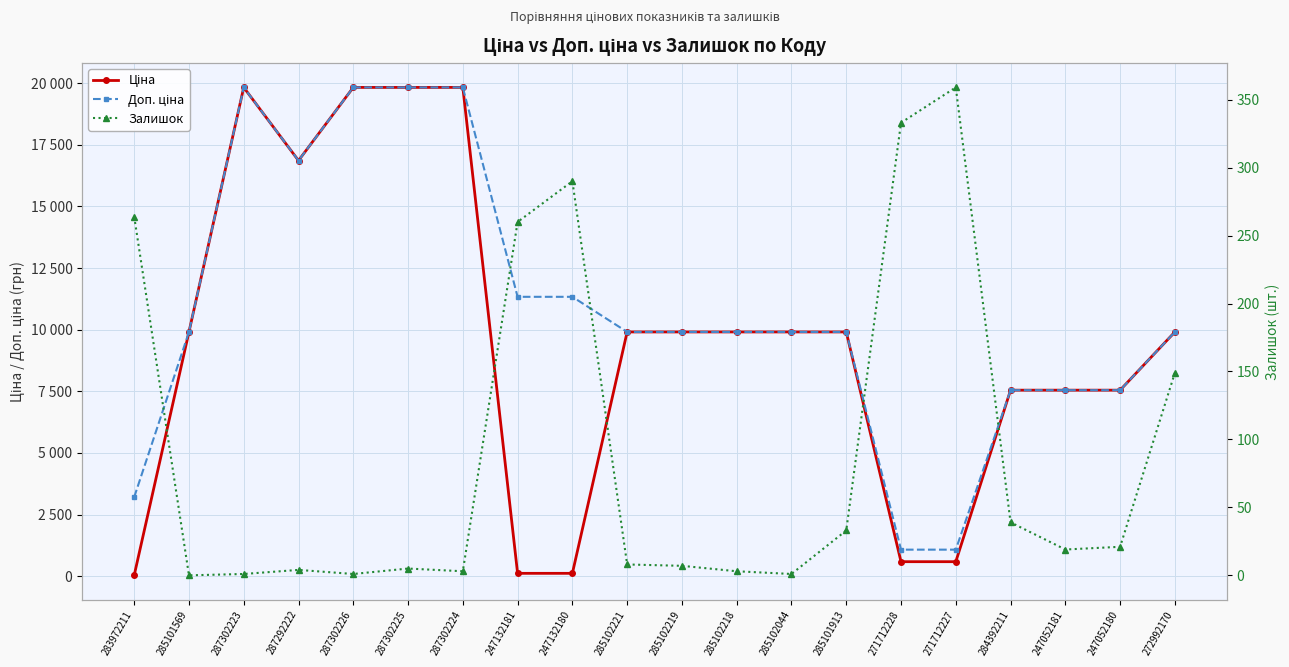

Which series has the widest spread of values?

Ціна